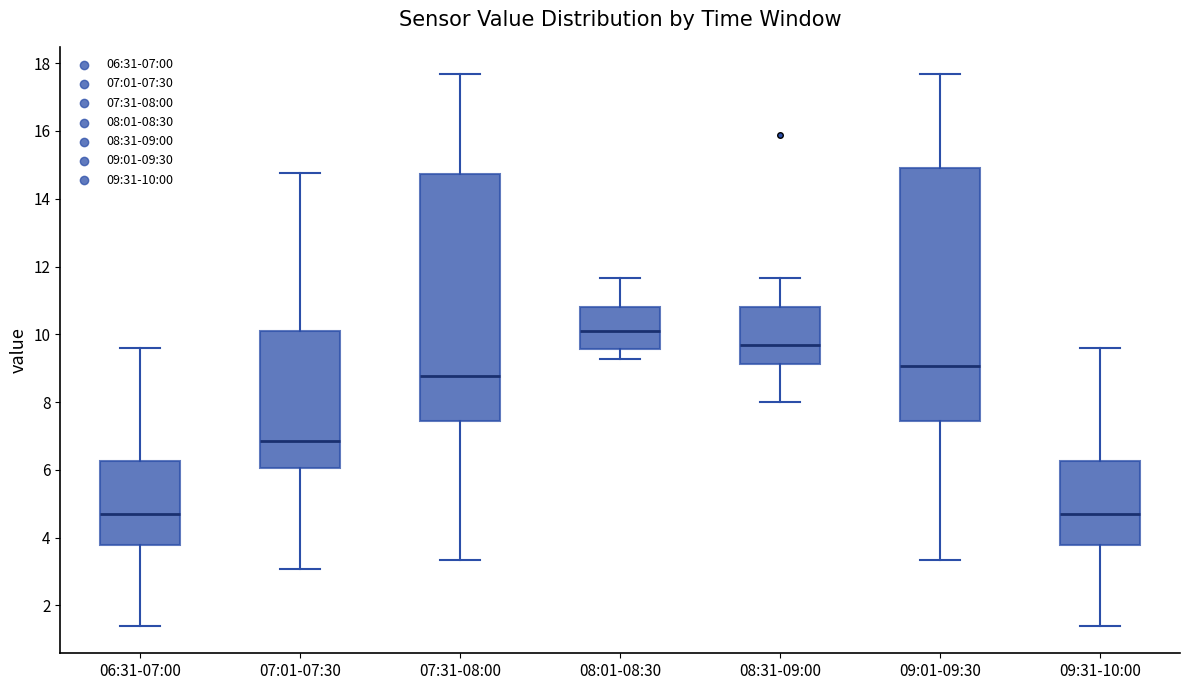

Reading left to right, transcribe this box plot: for each box, give where its median line is, the range the box spans, and where its two whiskers end, as read against the y-axis. The values are not printed on the chart, so give them approximately, as read against the axis.

06:31-07:00: median 4.8, box 3.8 to 6.2, whiskers 1.4 to 9.6
07:01-07:30: median 6.8, box 6.0 to 10.0, whiskers 3.0 to 14.8
07:31-08:00: median 8.8, box 7.4 to 14.8, whiskers 3.4 to 17.6
08:01-08:30: median 10.2, box 9.6 to 10.8, whiskers 9.2 to 11.6
08:31-09:00: median 9.6, box 9.2 to 10.8, whiskers 8.0 to 11.6
09:01-09:30: median 9.0, box 7.4 to 15.0, whiskers 3.4 to 17.6
09:31-10:00: median 4.8, box 3.8 to 6.2, whiskers 1.4 to 9.6